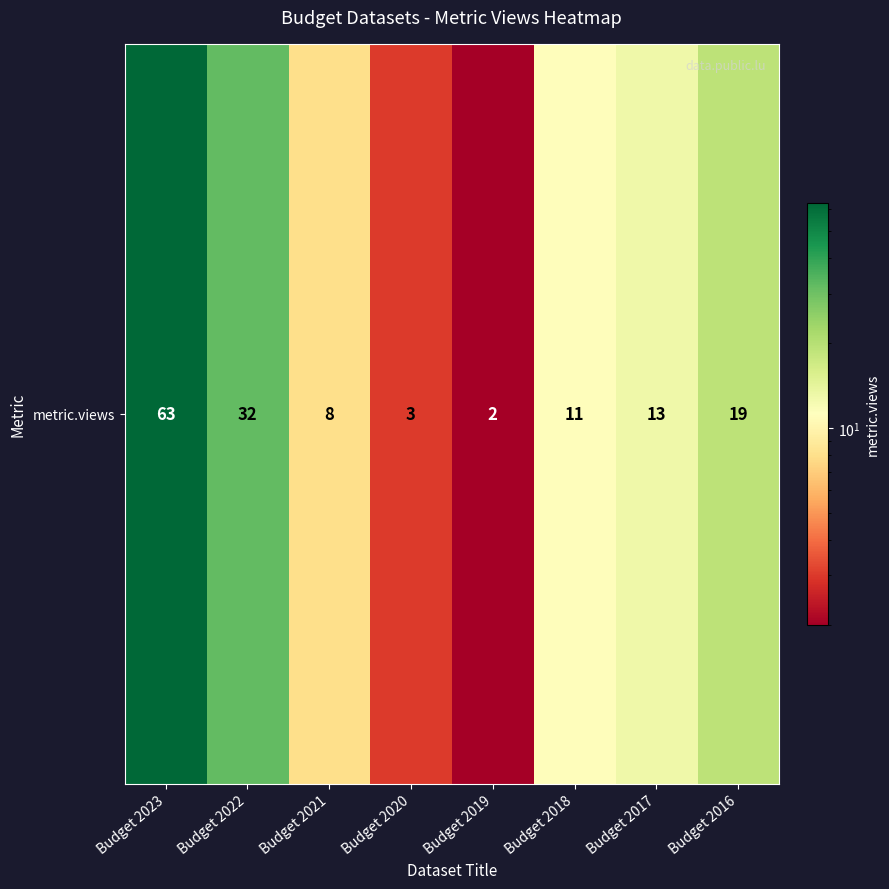

What is the difference between the maximum and minimum values?

61